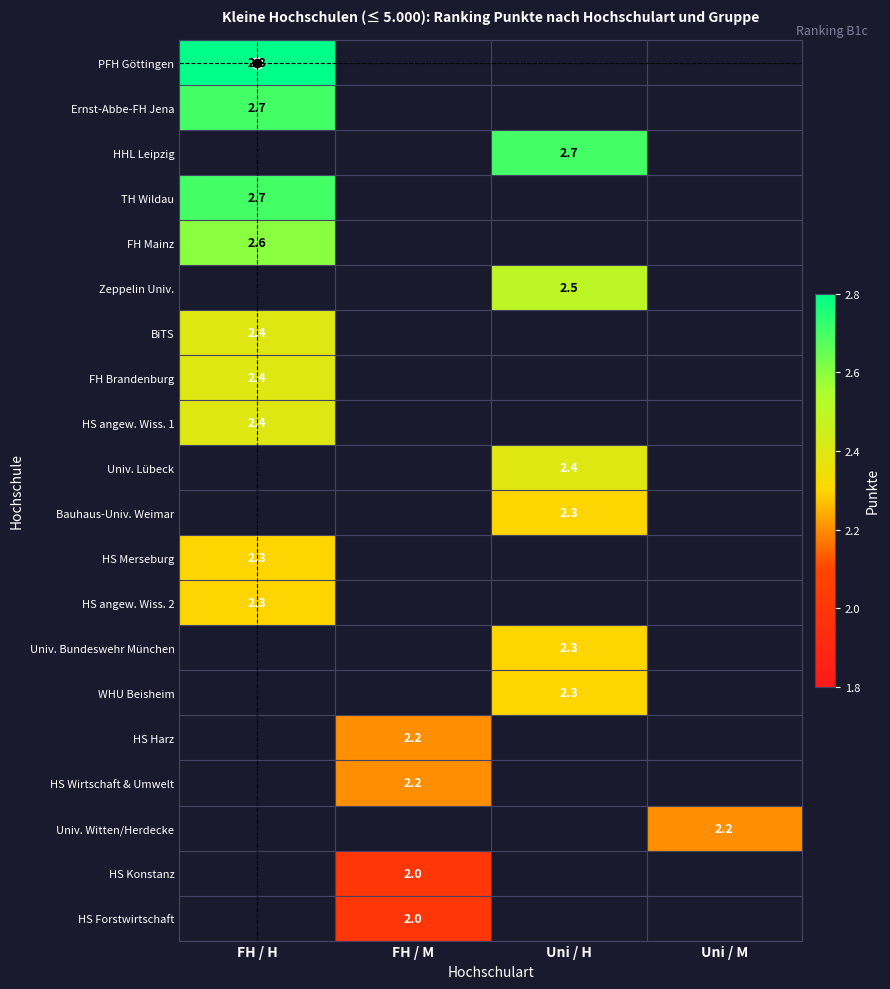

At how many categories does at least one series exceed 2?

4